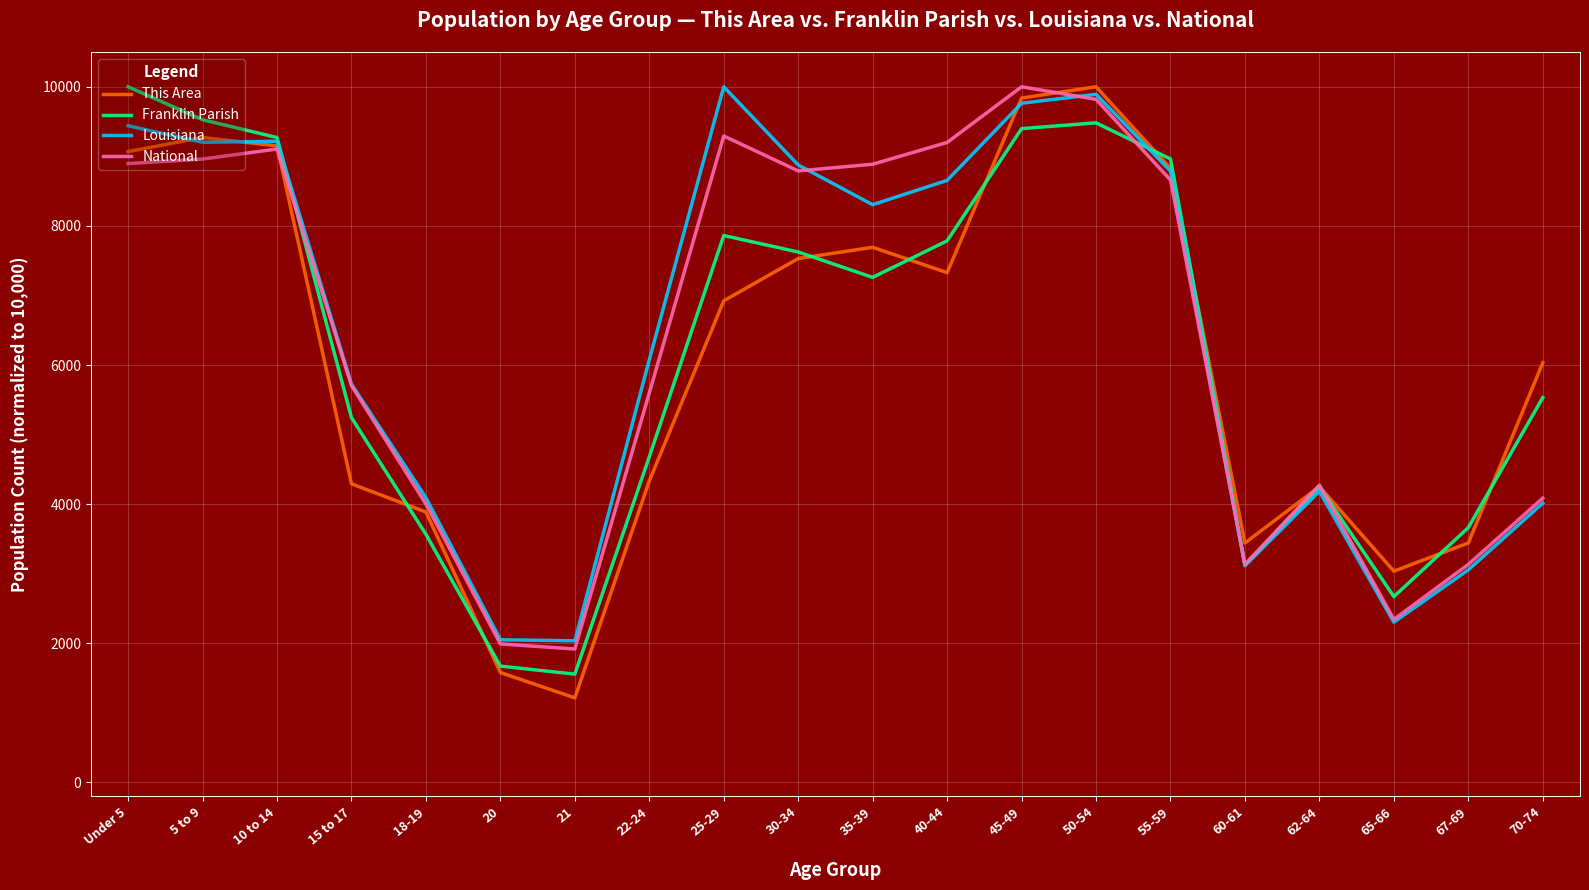

Which category has the highest value in the Louisiana series?

25-29